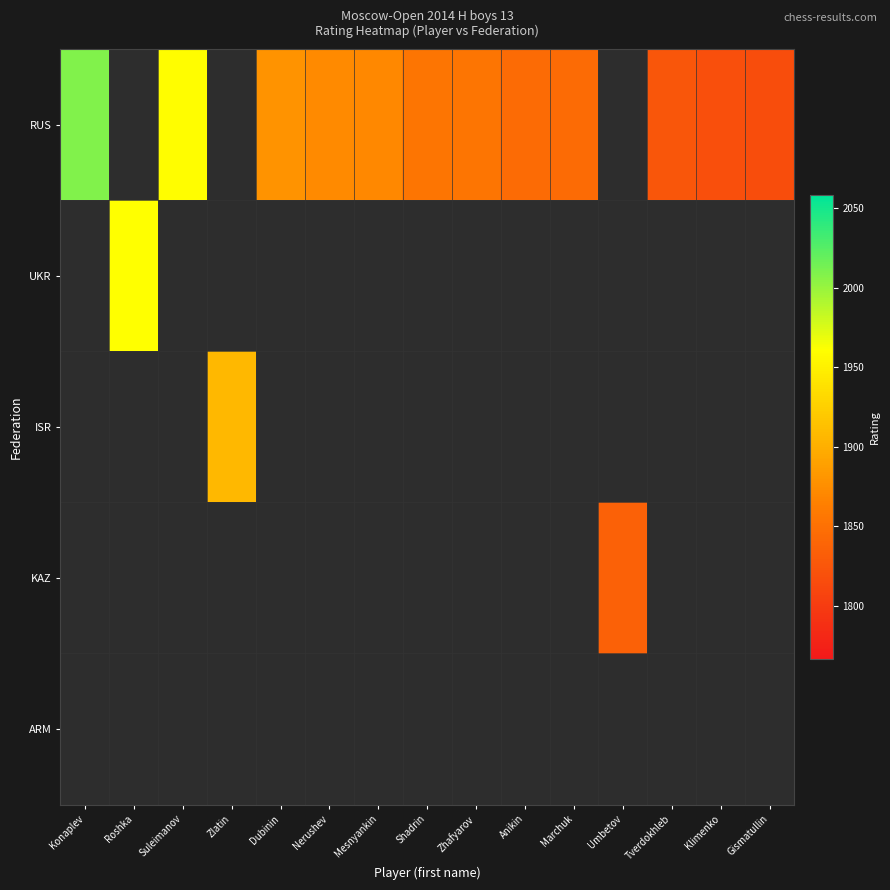

How many positive values does the RUS series have?

12